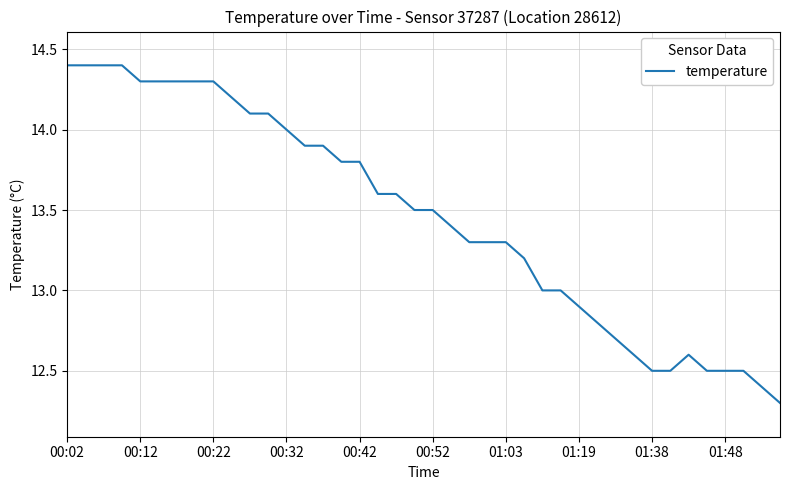

What is the difference between the maximum and minimum values?

2.1